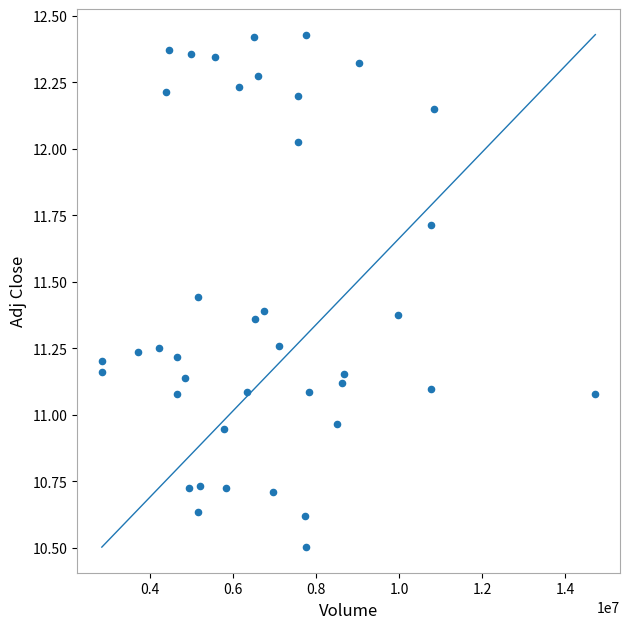

What is the range of X values (max minus min)?

11894500.0